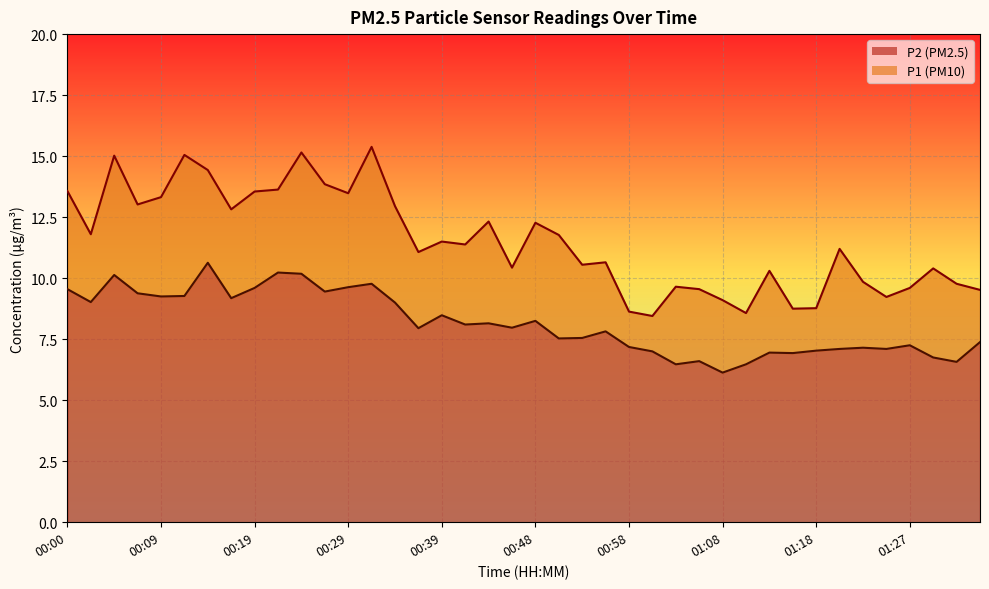

At which label does P1 first exceed 11?

00:00